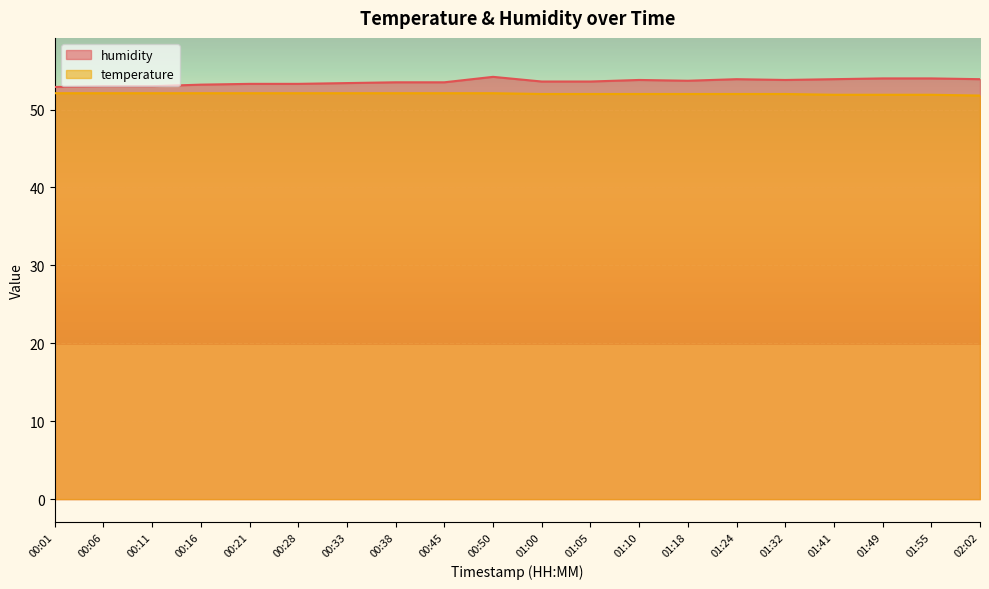

What is the difference between the maximum and minimum values in the temperature series?

0.3